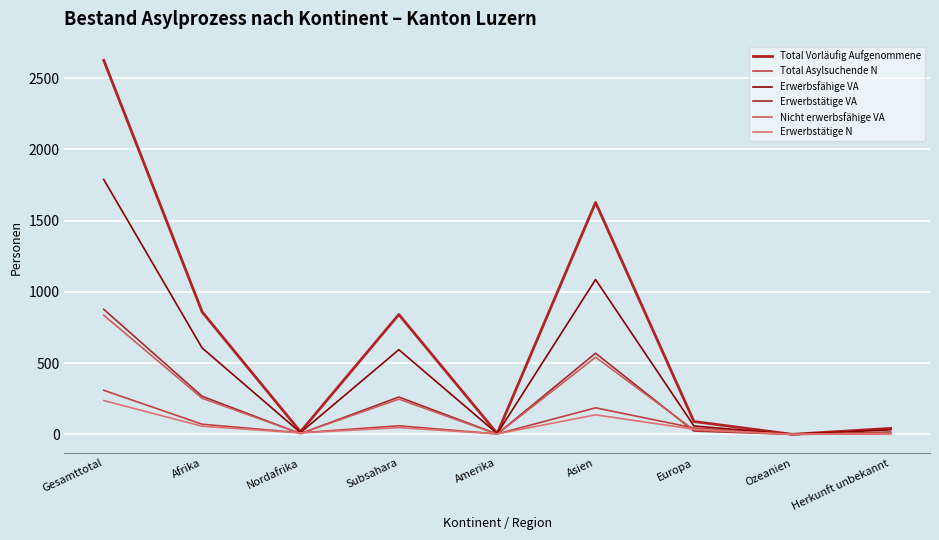

At which category does Erwerbstätige N reach its first local valley?

Nordafrika